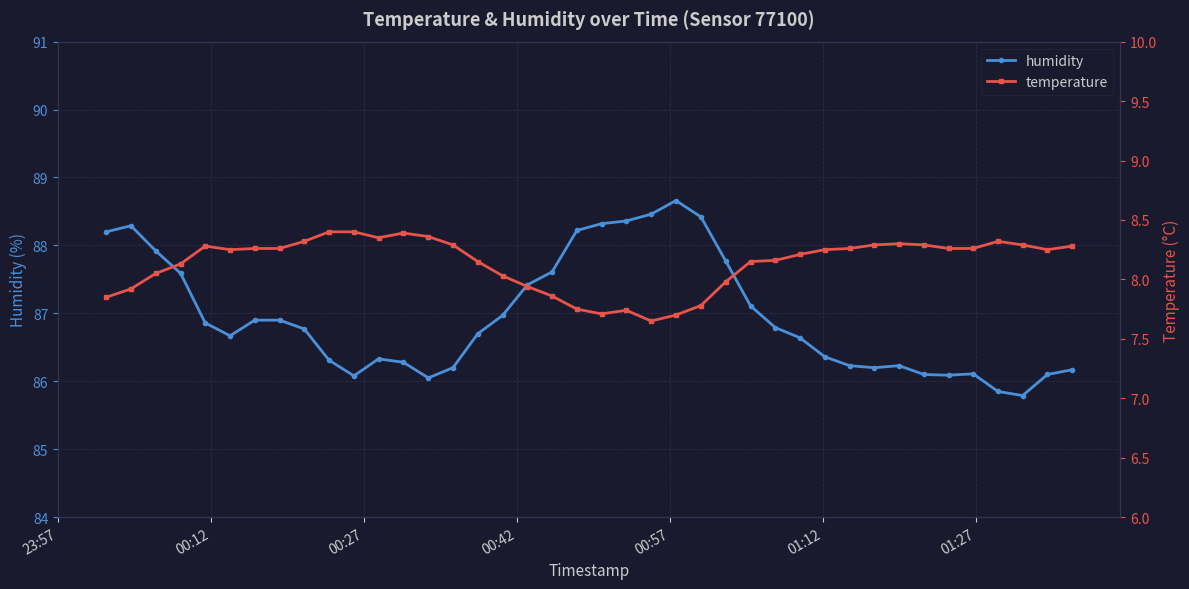

What is the minimum value for humidity?

85.8